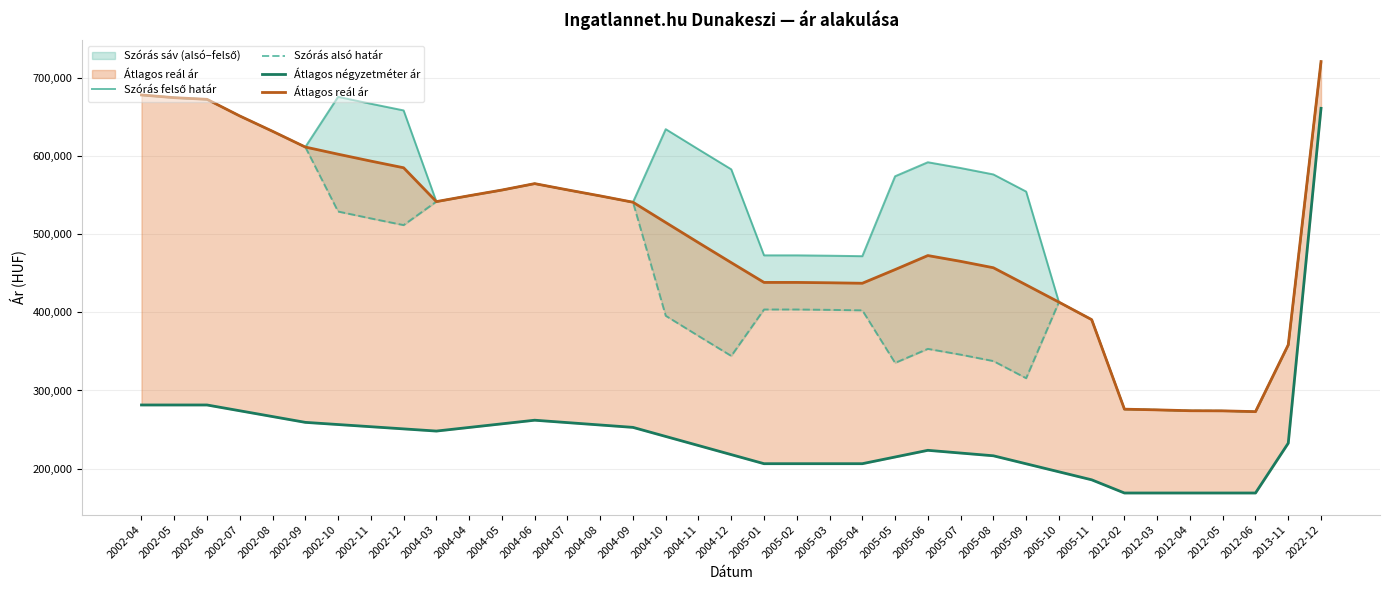

At which category does Szórás alsó határ reach its first local peak?

2004-06